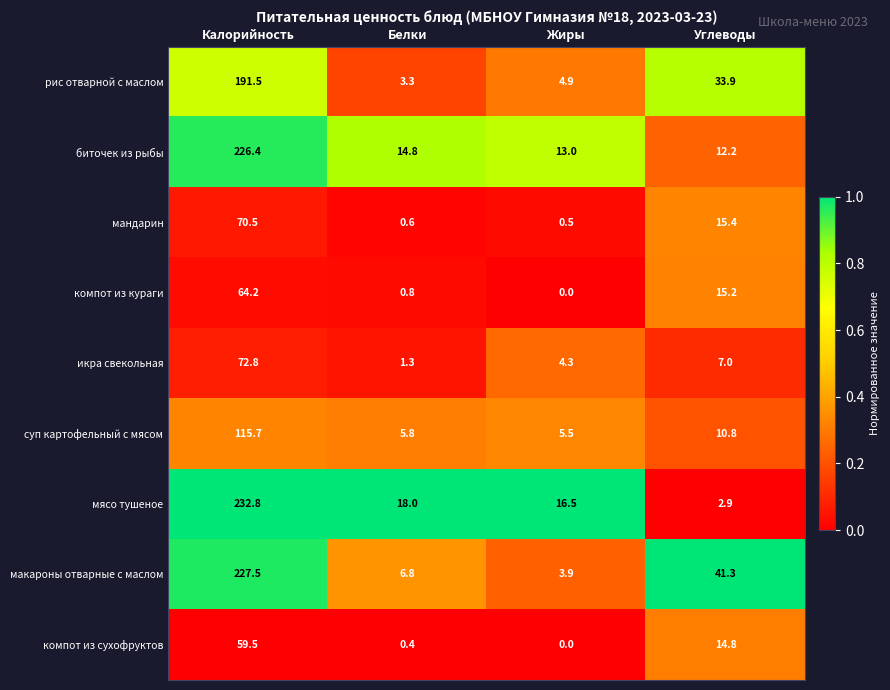

Rank the series at Калорийность from highest to lowest value.

мясо тушеное, макароны отварные с маслом, биточек из рыбы, рис отварной с маслом, суп картофельный с мясом, икра свекольная, мандарин, компот из кураги, компот из сухофруктов